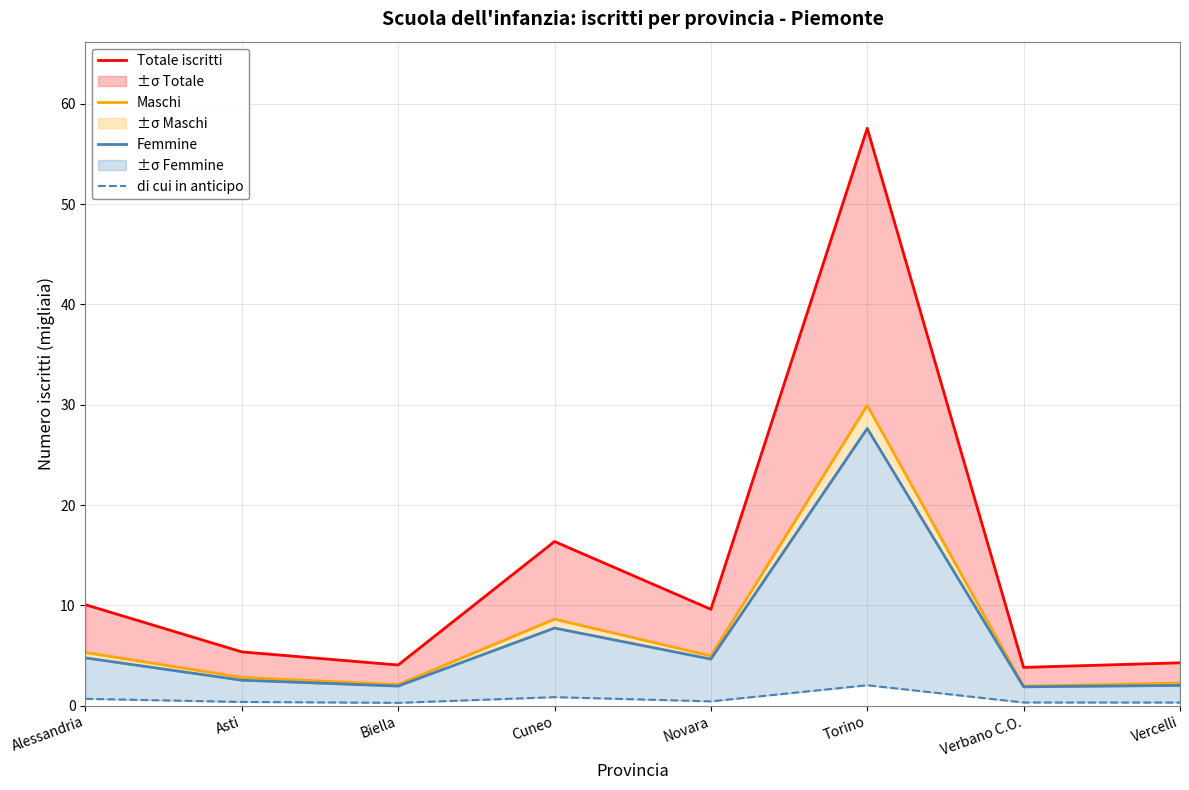

Reading left to right, extract all data points from this chart.

Totale iscritti: 10.1	5.4	4.1	16.4	9.6	57.6	3.8	4.3
Maschi: 5.3	2.8	2.1	8.6	5.0	29.9	1.9	2.3
Femmine: 4.8	2.5	2.0	7.7	4.6	27.6	1.9	2.0
di cui in anticipo: 0.7	0.4	0.3	0.8	0.4	2.0	0.3	0.3